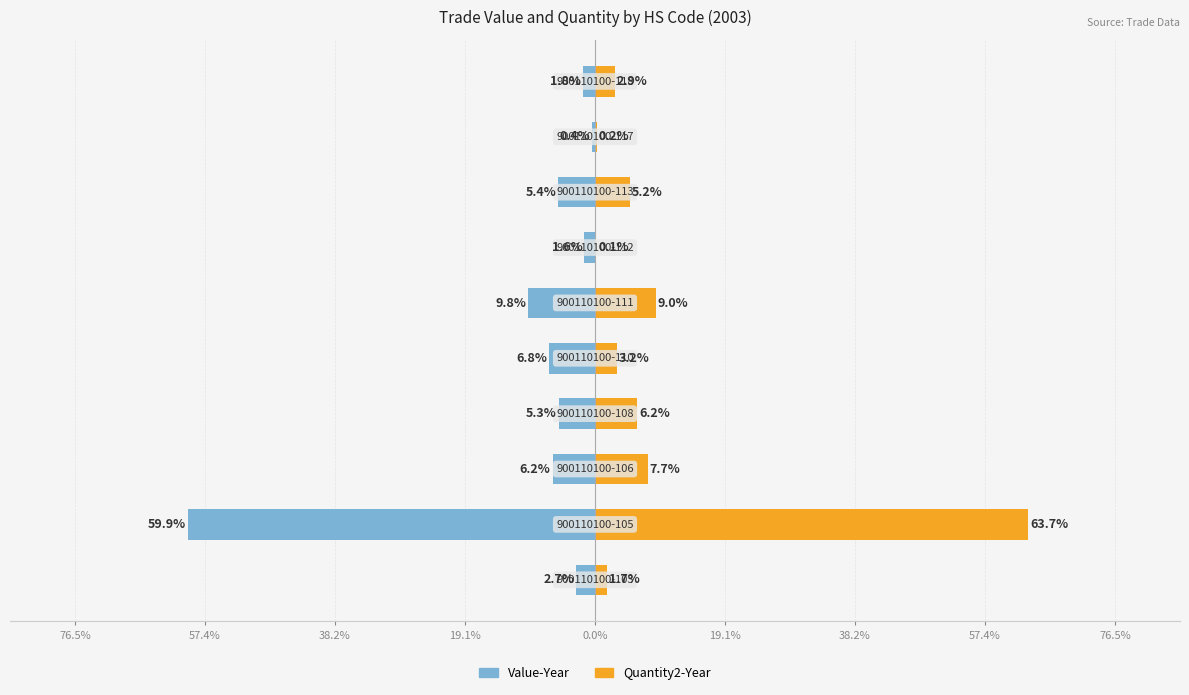

What is the sum of all Quantity2-Year values?

100.0